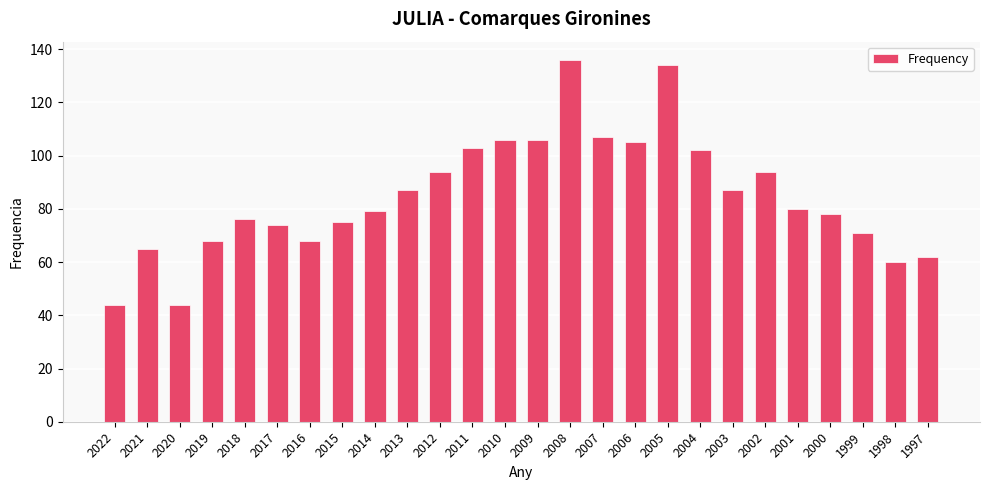

Is it true that the value at 2020 is 19?

False